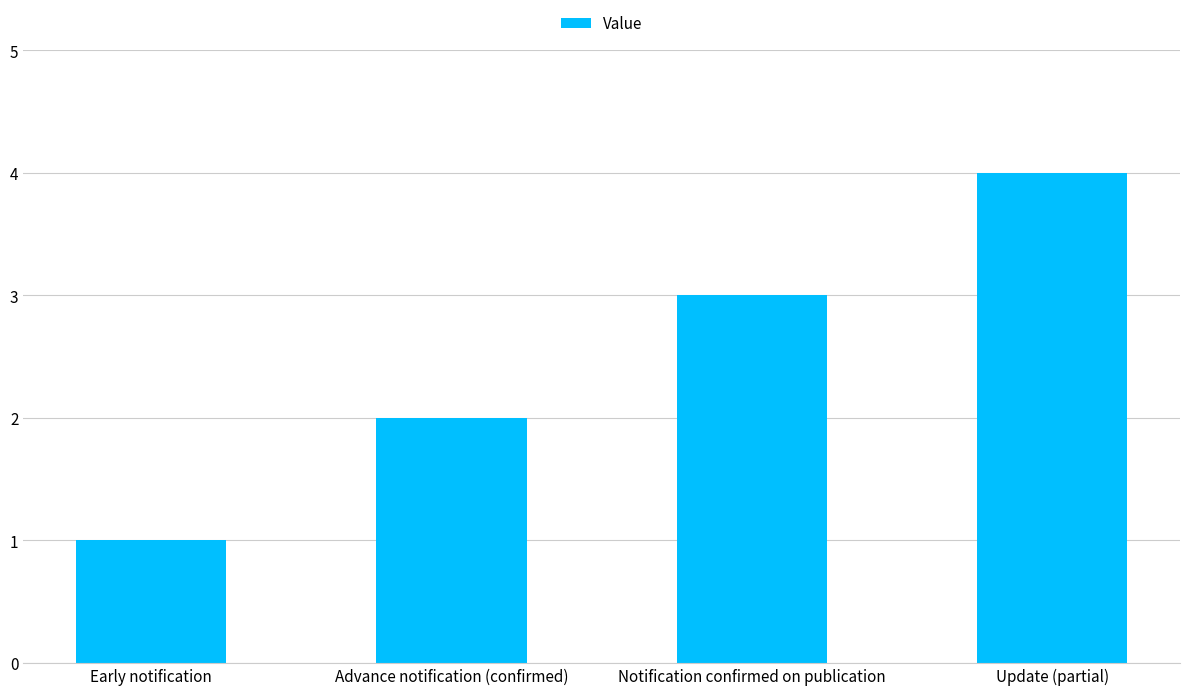

What is the label of the 1st bar from the right?

Update (partial)